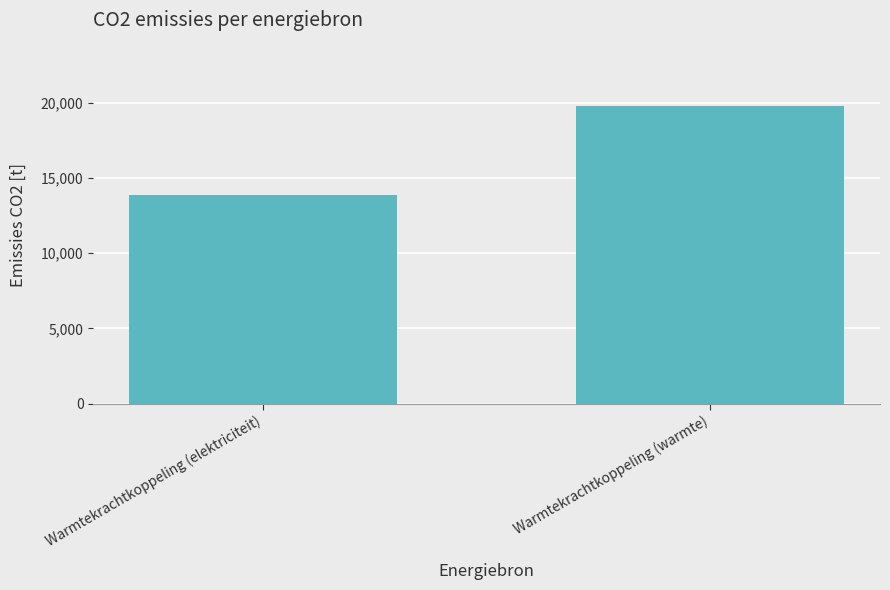

List the labels in order of value, smallest first.

Warmtekrachtkoppeling (elektriciteit), Warmtekrachtkoppeling (warmte)